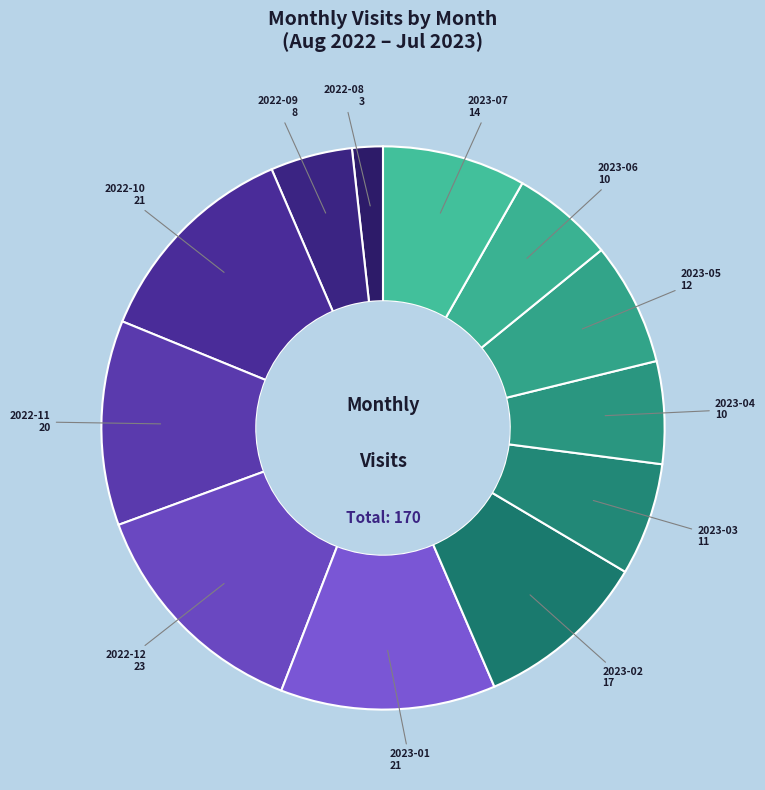

True or false: 2022-12 accounts for 24% of the total.

False